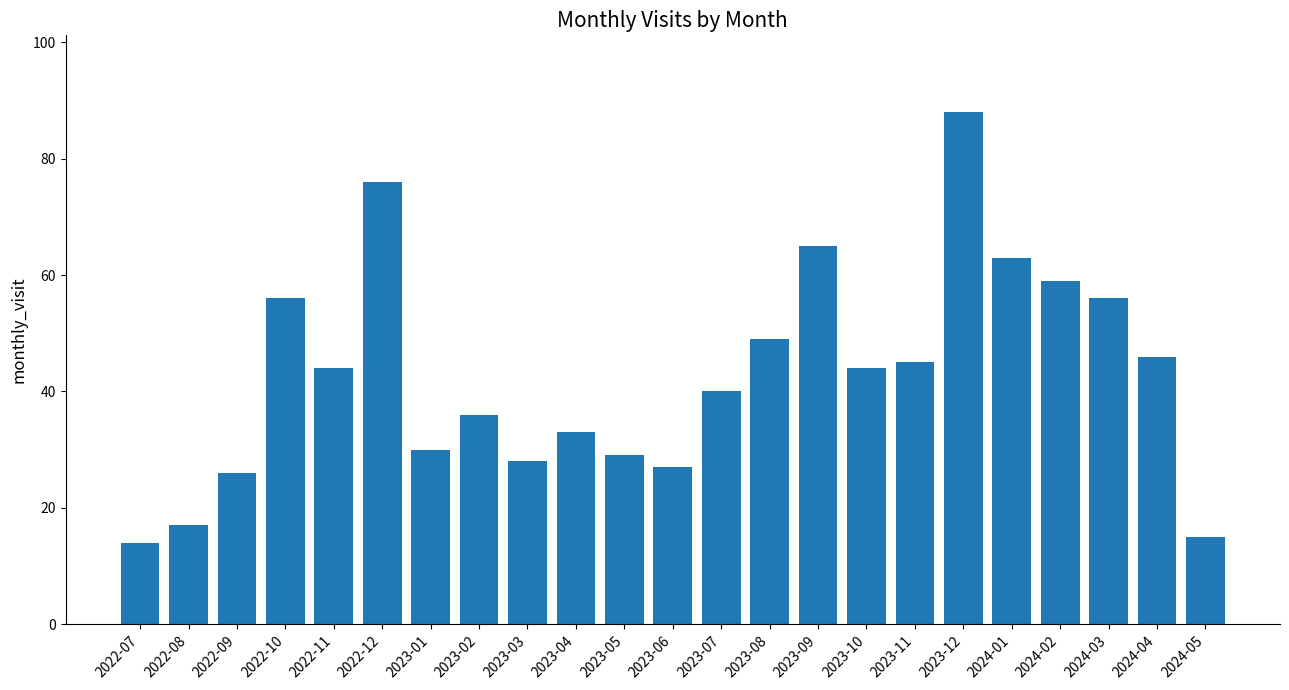

Which has a higher value, 2022-11 or 2023-09?

2023-09